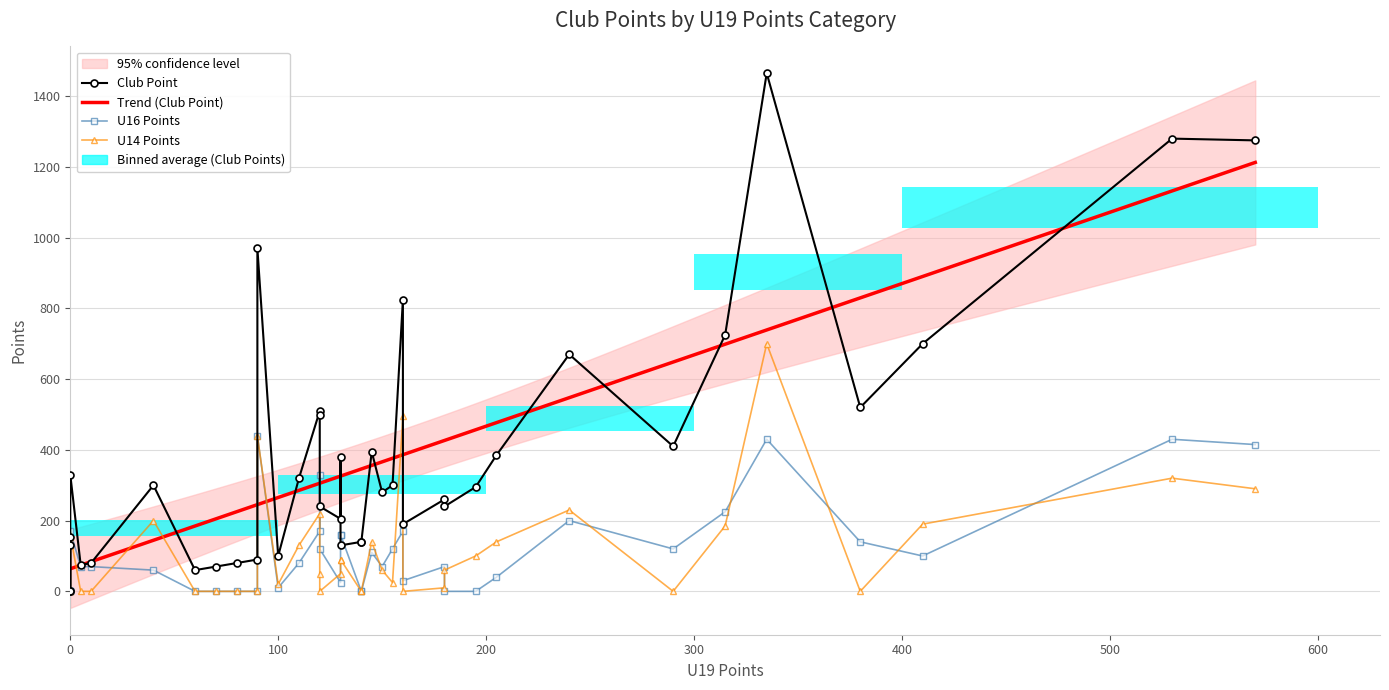

What is the difference between the maximum and minimum values in the Club Point series?

1465